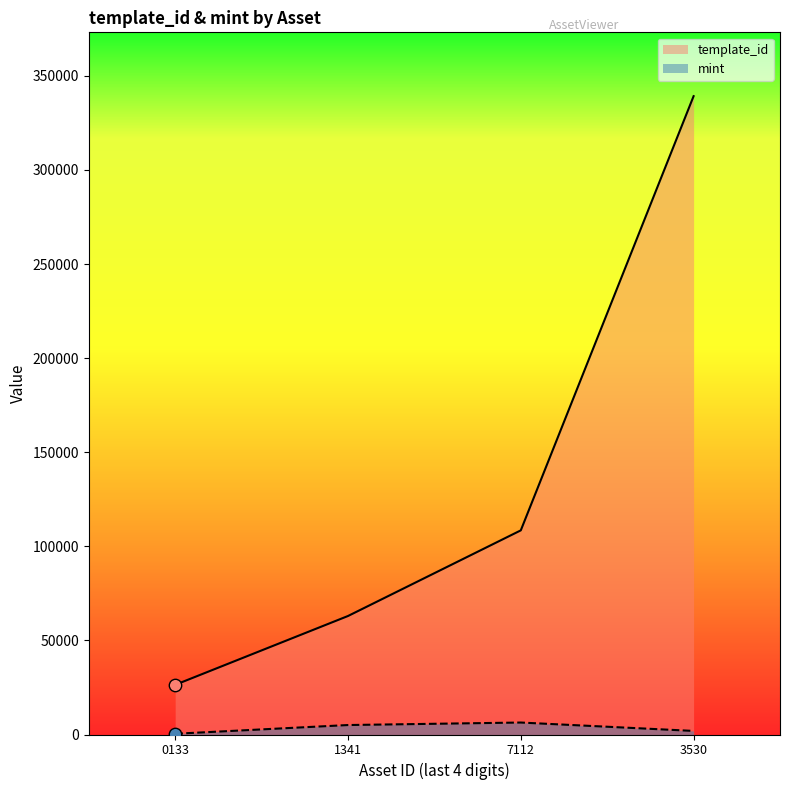

Which series contains the lowest Y value?

mint